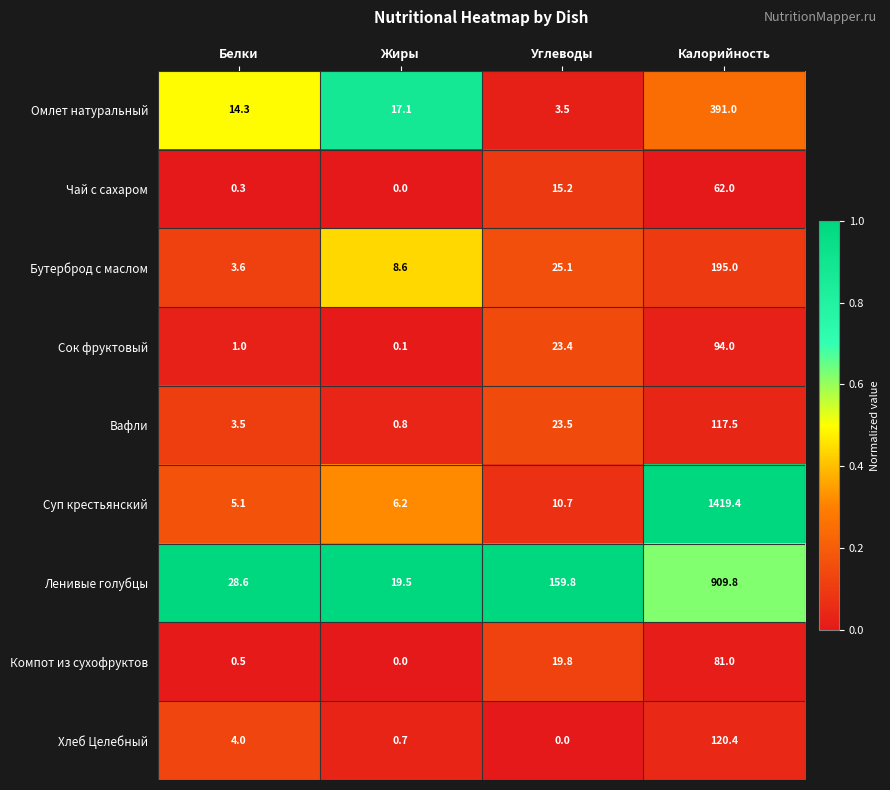

At Белки, list the series in order from smallest to largest.

Чай с сахаром, Компот из сухофруктов, Сок фруктовый, Вафли, Бутерброд с маслом, Хлеб Целебный, Суп крестьянский, Омлет натуральный, Ленивые голубцы